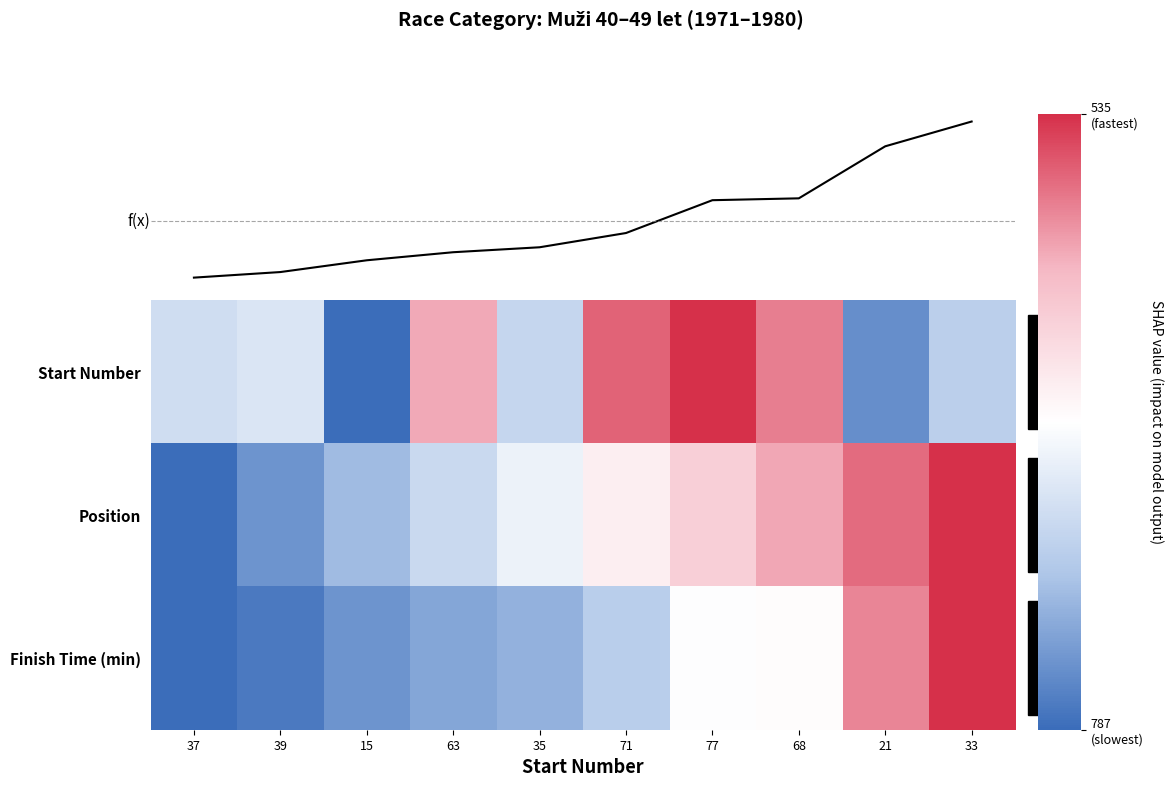

Reading right to left, what are all the values shown in this chart?

Start Number: 33=-0.4	21=-0.8	68=0.7	77=1.0	71=0.8	35=-0.4	63=0.5	15=-1.0	39=-0.2	37=-0.3
Position: 33=1.0	21=0.8	68=0.6	77=0.3	71=0.1	35=-0.1	63=-0.3	15=-0.6	39=-0.8	37=-1.0
Finish Time (min): 33=1.0	21=0.7	68=0.0	77=-0.0	71=-0.4	35=-0.6	63=-0.7	15=-0.8	39=-0.9	37=-1.0